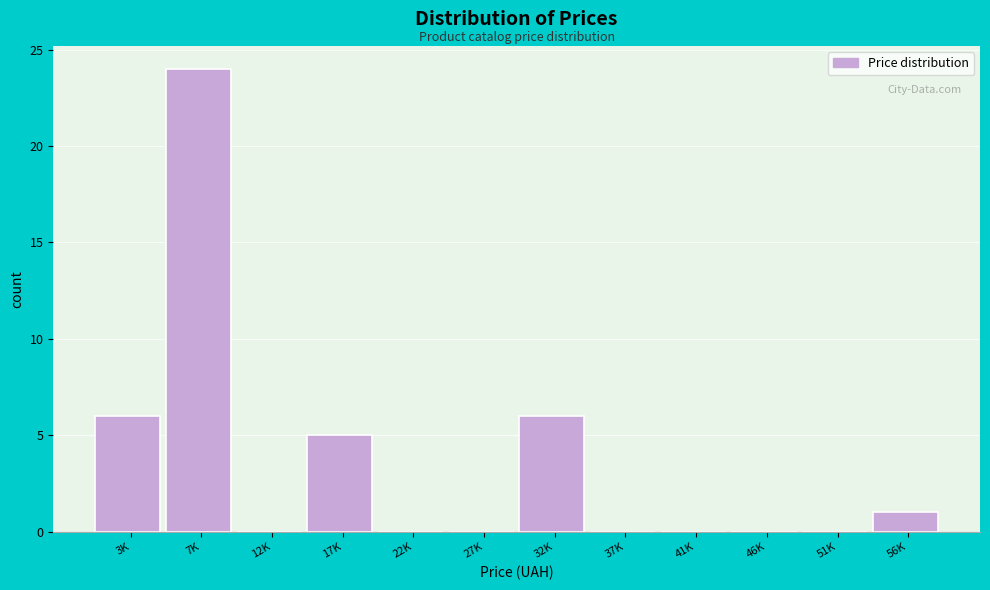

Reading left to right, transcribe all the data shown in this chart.

3K=6	7K=24	12K=0	17K=5	22K=0	27K=0	32K=6	37K=0	41K=0	46K=0	51K=0	56K=1